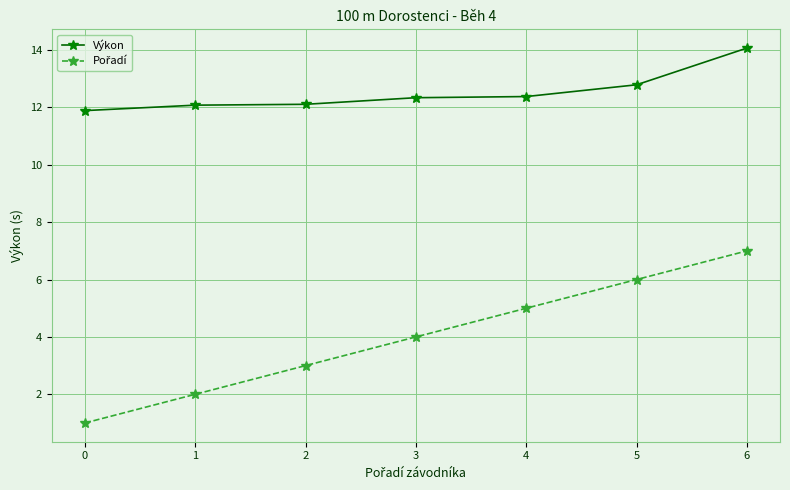

What is the maximum value for Výkon?

14.1